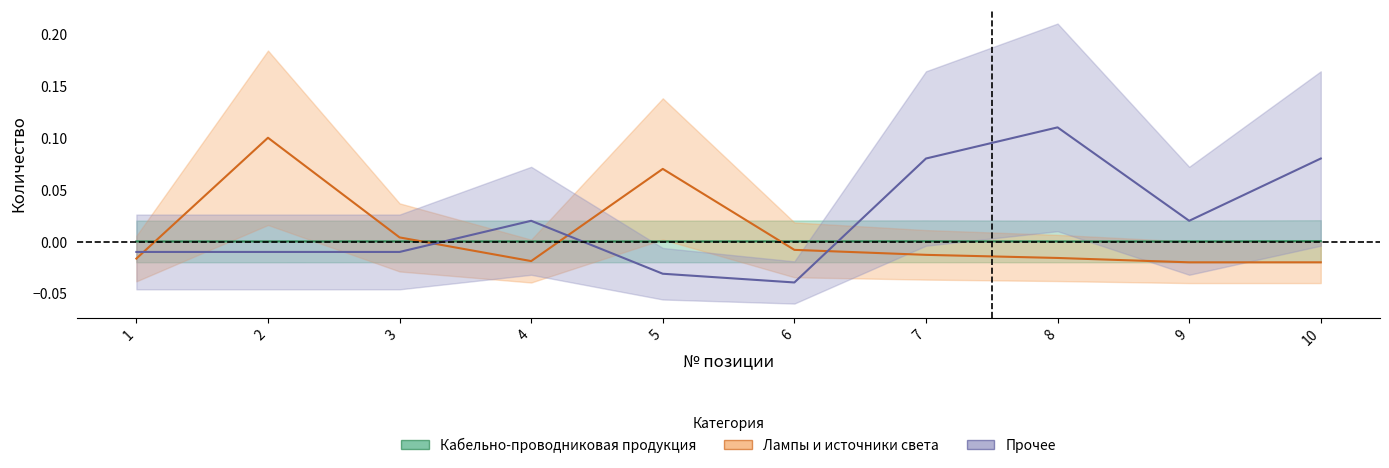

Which category has the lowest value in the Кабельно-проводниковая продукция series?

1